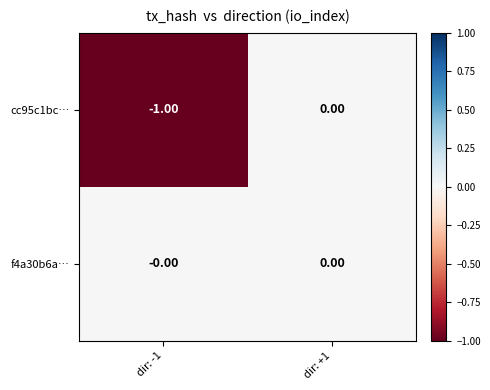

Which series has the largest total across all categories?

f4a30b6a…